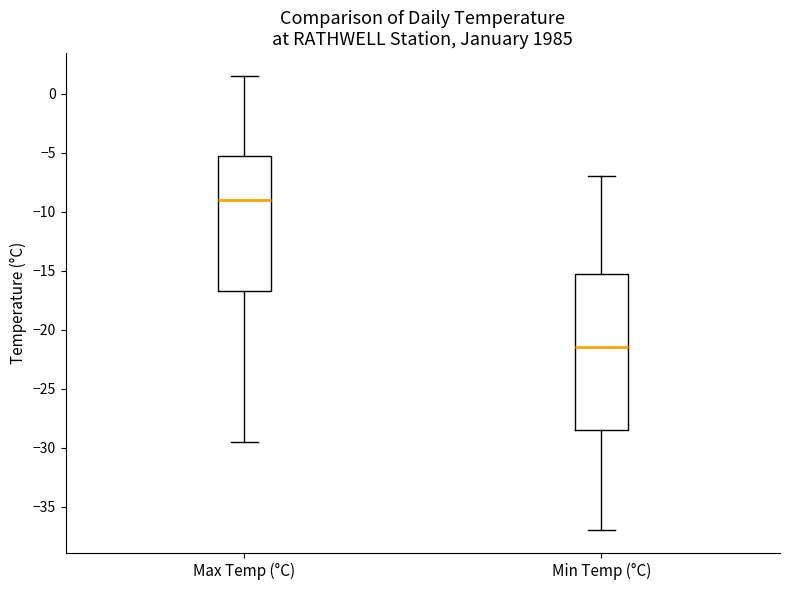

Which box has the highest median line?

Max Temp (°C)